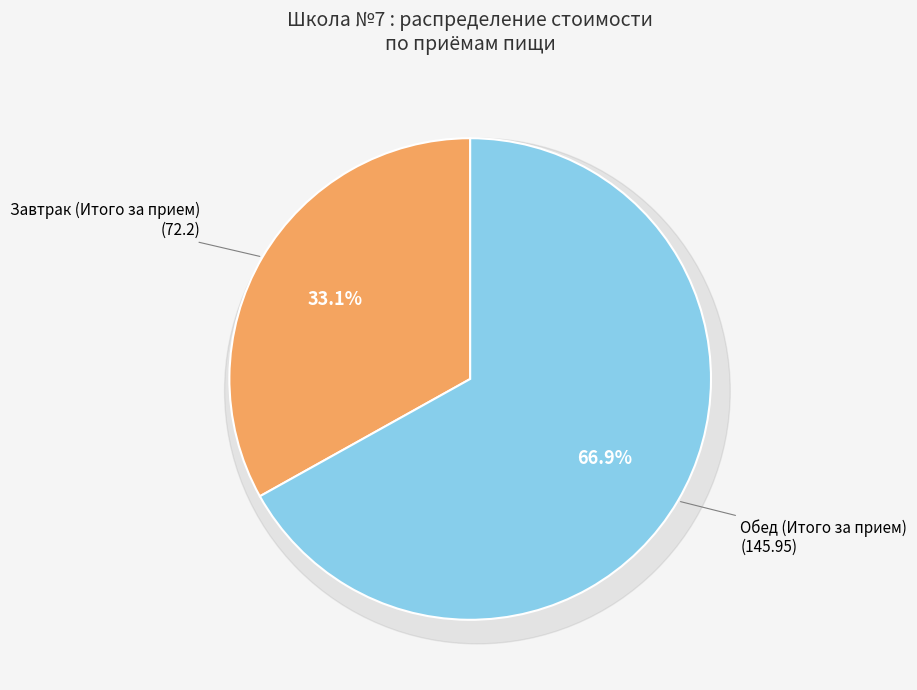

Does any single category account for the majority?

Yes